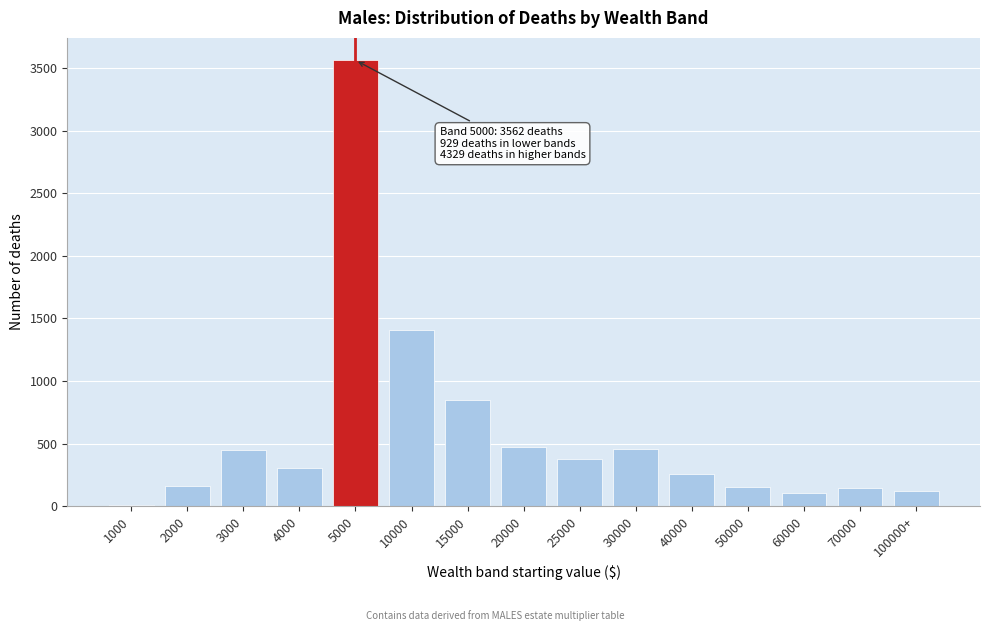

What is the sum of the values at 3000 and 2000?

614